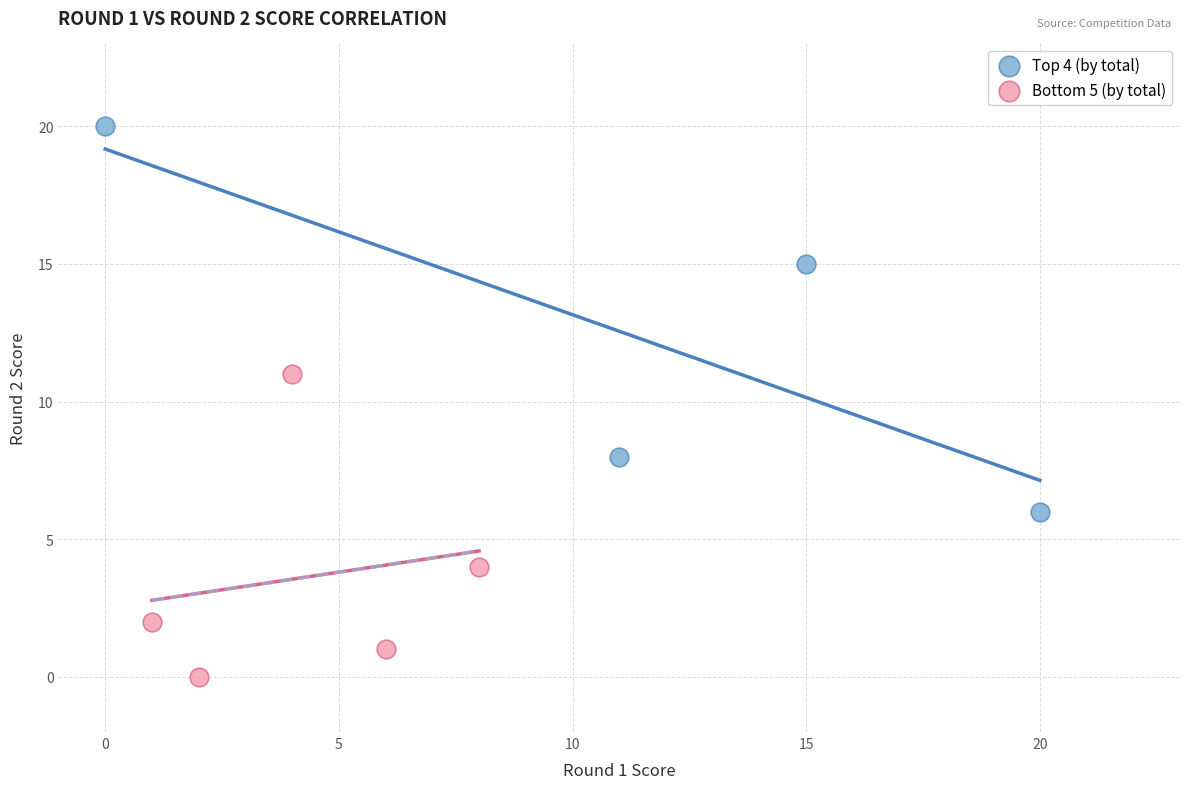

Which series has the widest spread of Y values?

Top 4 (by total)